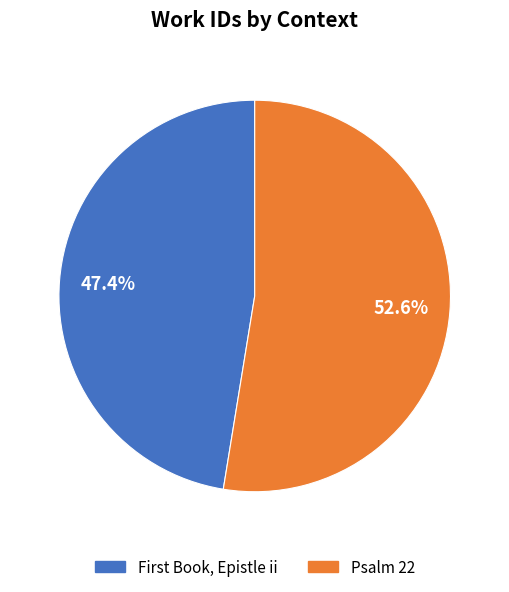

Which slice represents more than half of the pie?

Psalm 22